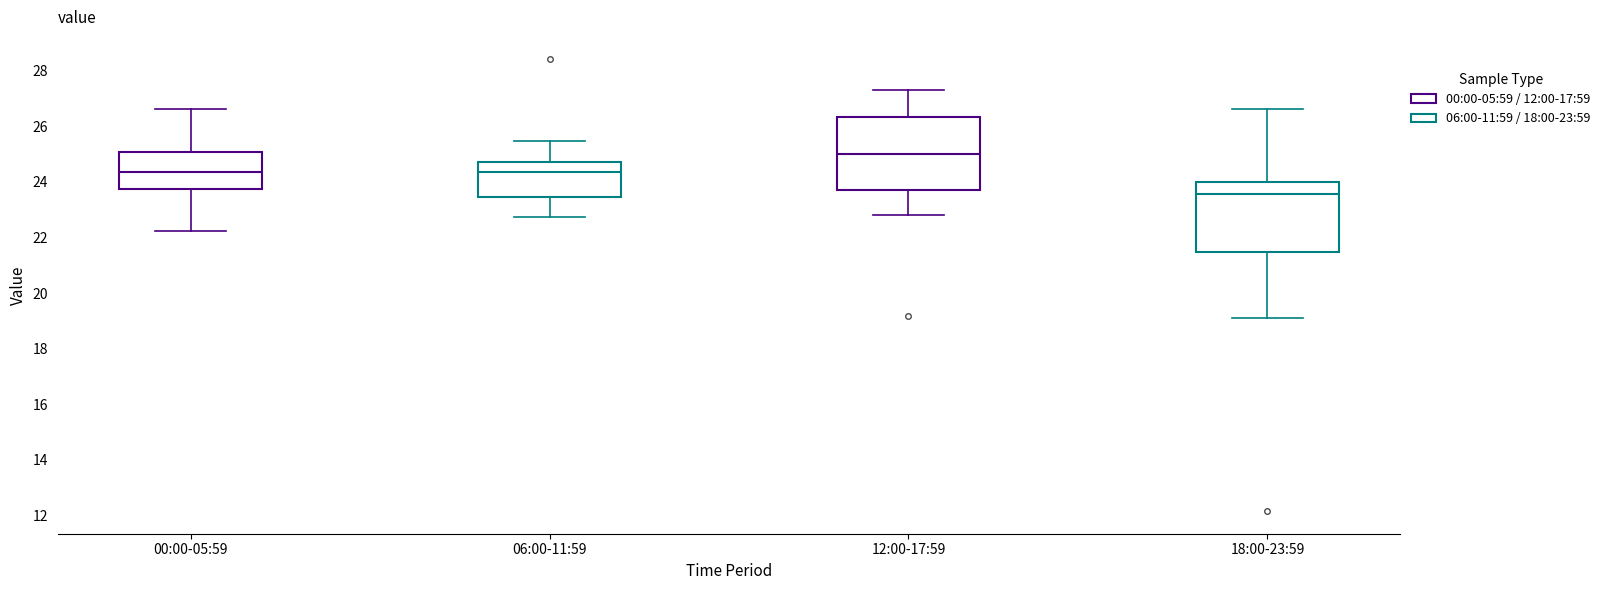

Which box has the highest median line?

12:00-17:59